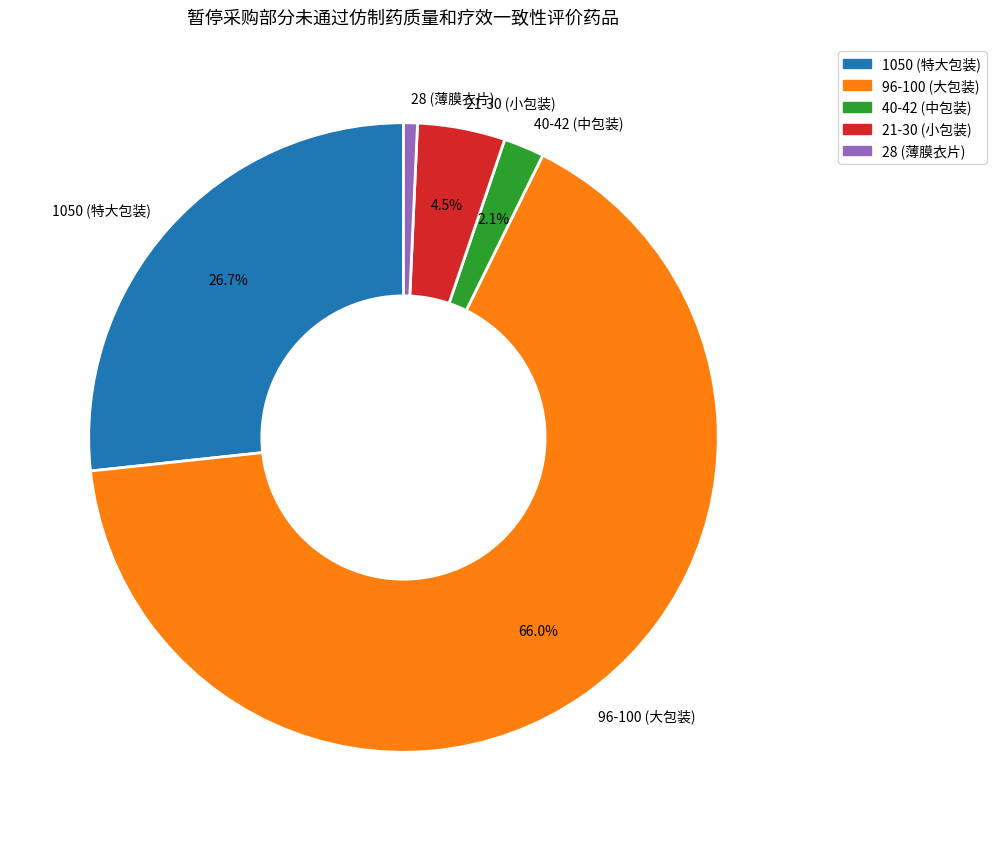

What is the majority slice?

96-100 (大包装)